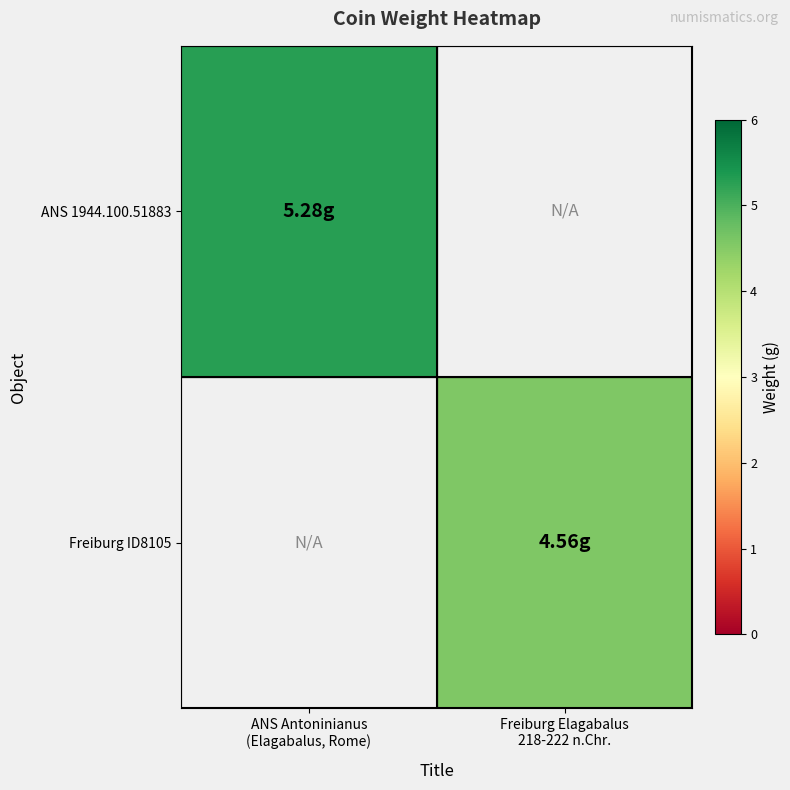

Rank the series by their average value, from lowest to highest.

Freiburg ID8105, ANS 1944.100.51883